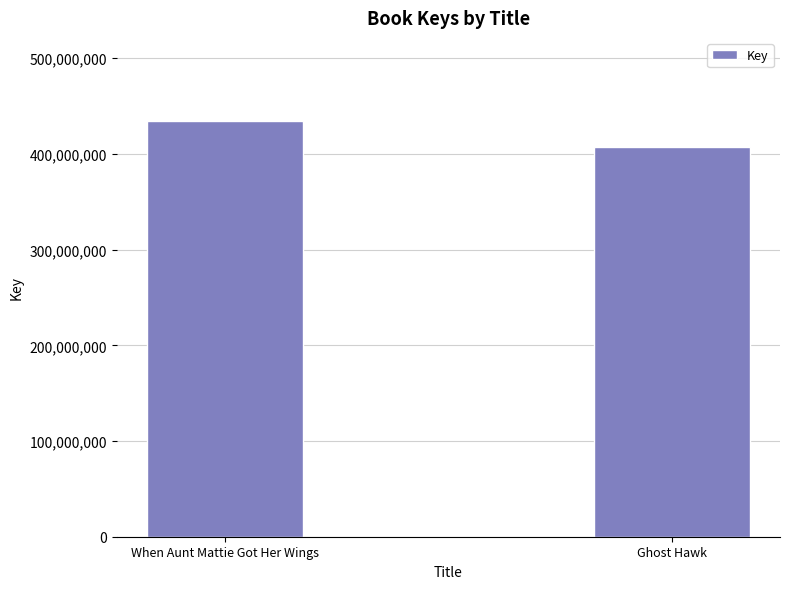

Rank the categories by value from highest to lowest.

When Aunt Mattie Got Her Wings, Ghost Hawk